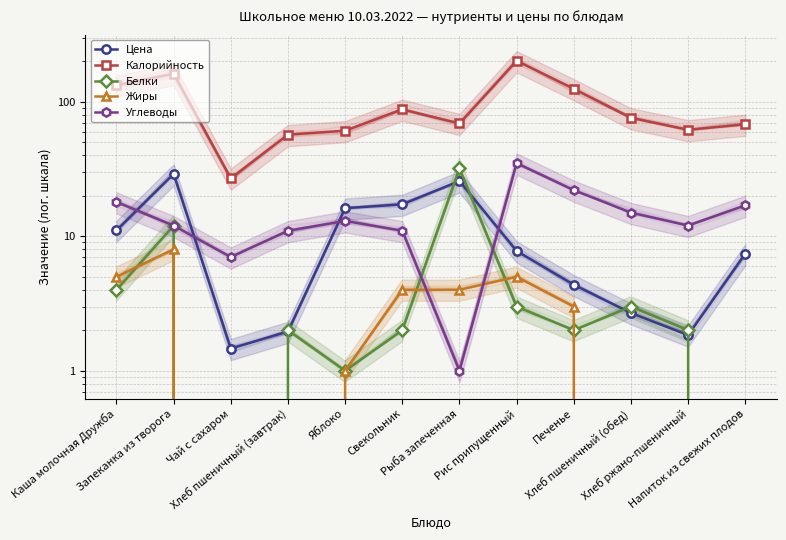

What is the label of the 8th point from the right?

Яблоко